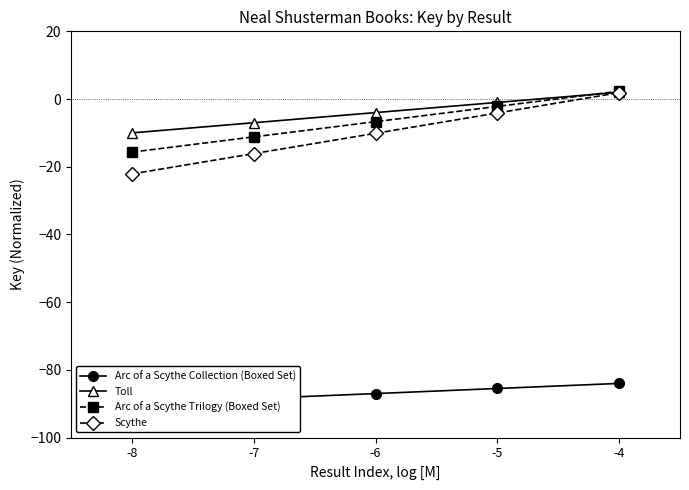

How many values in Arc of a Scythe Trilogy (Boxed Set) are above zero?

1